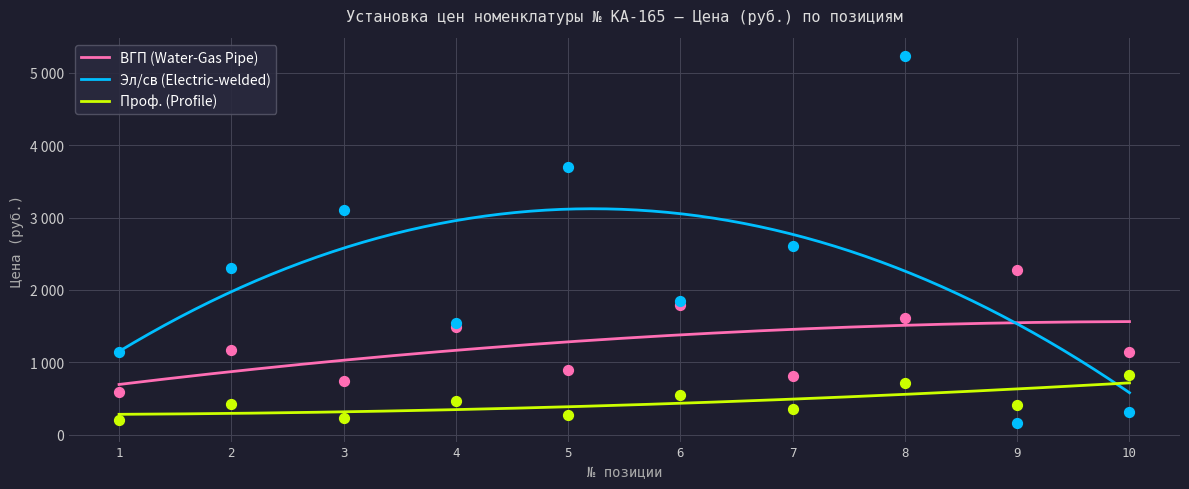

Which series contains the lowest Y value?

Эл/св (Electric-welded)